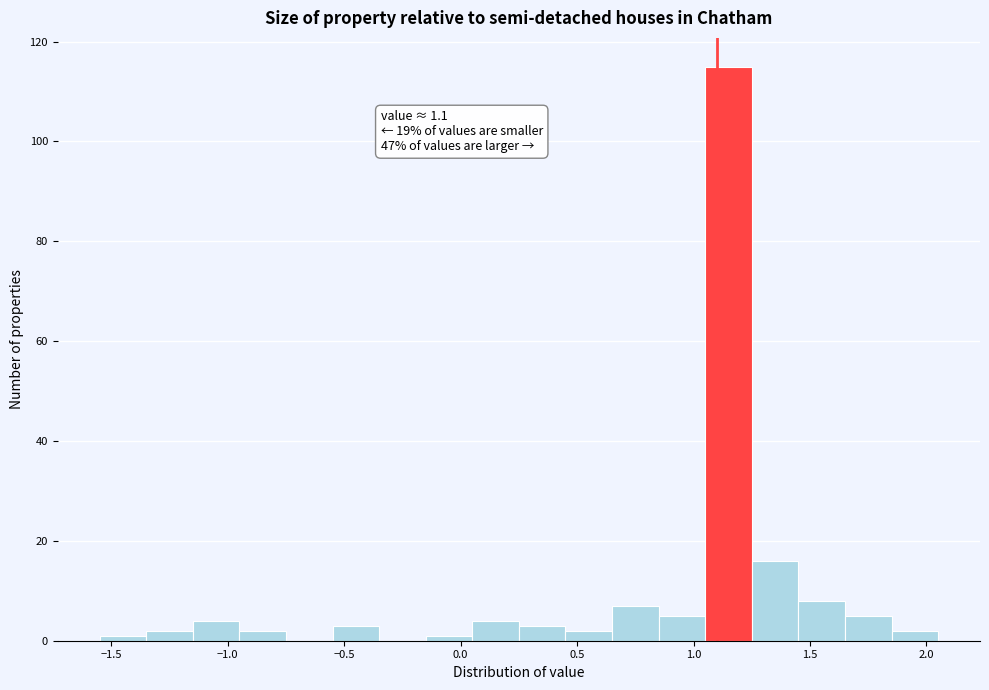

Which range on the x-axis has the tallest bar?

1.05 to 1.25